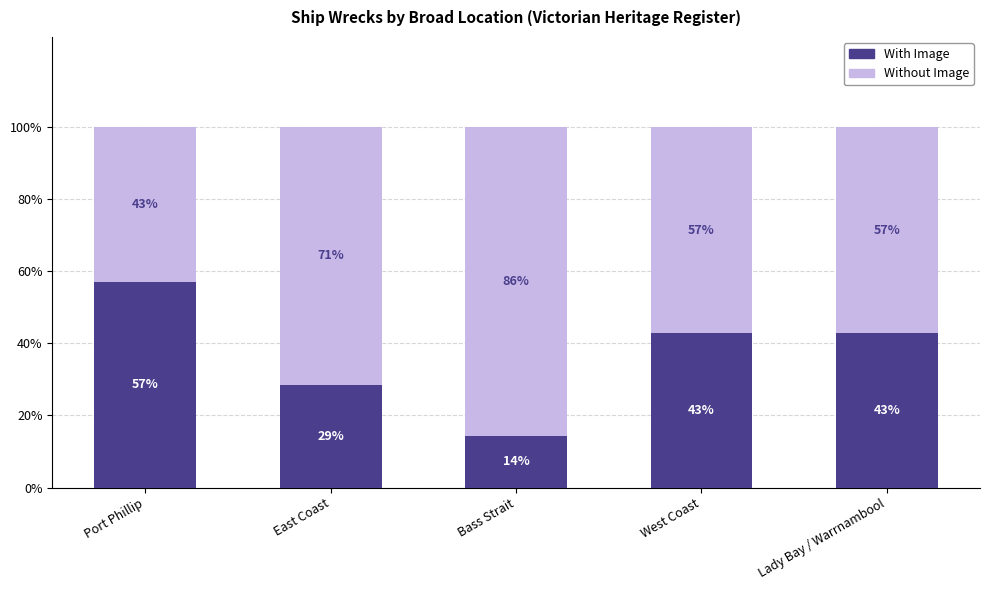

The value of With Image at Lady Bay / Warrnambool is 63.0. True or false?

False